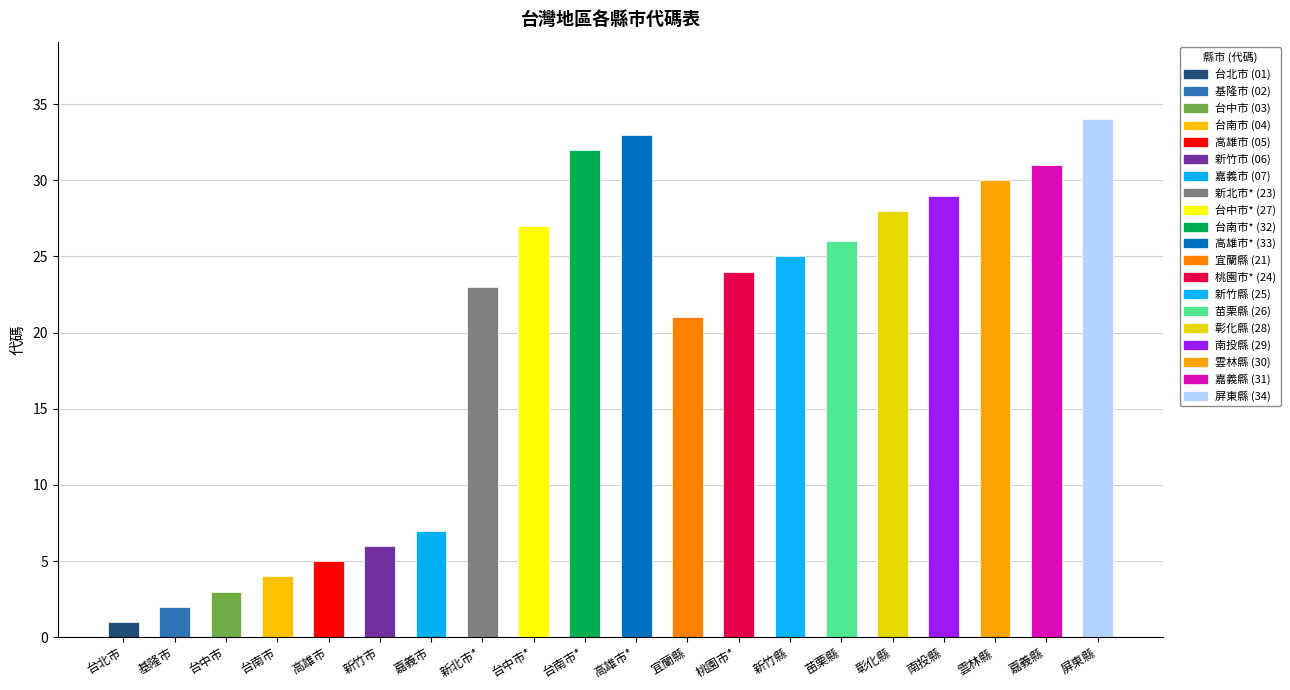

How many distinct data groups are displayed?

1